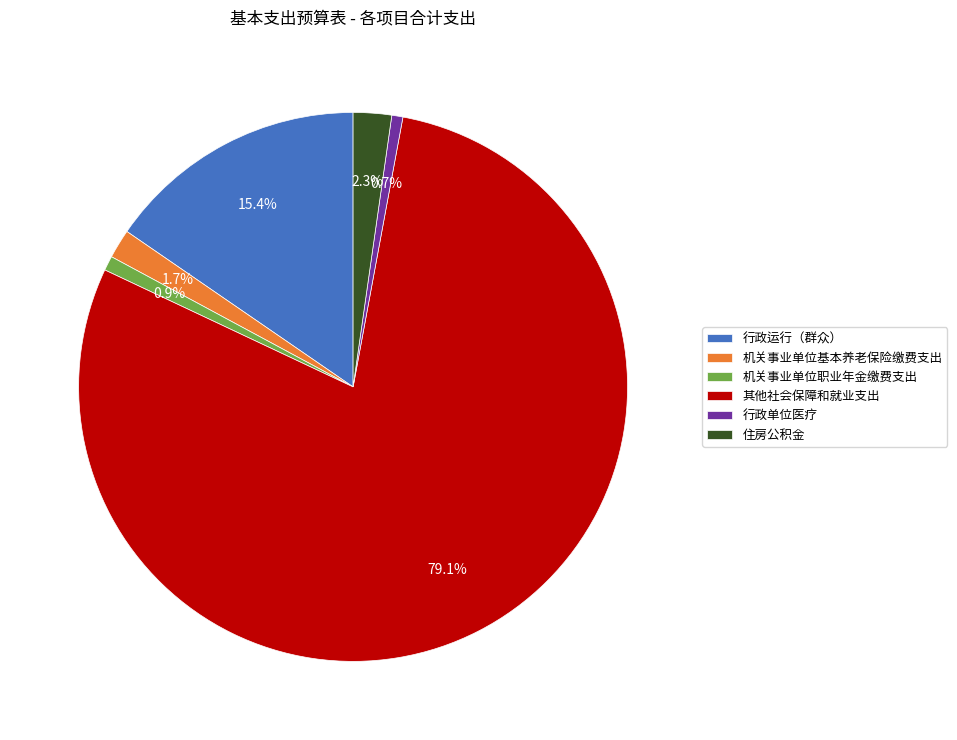

Is 机关事业单位基本养老保险缴费支出 the majority of the pie?

No